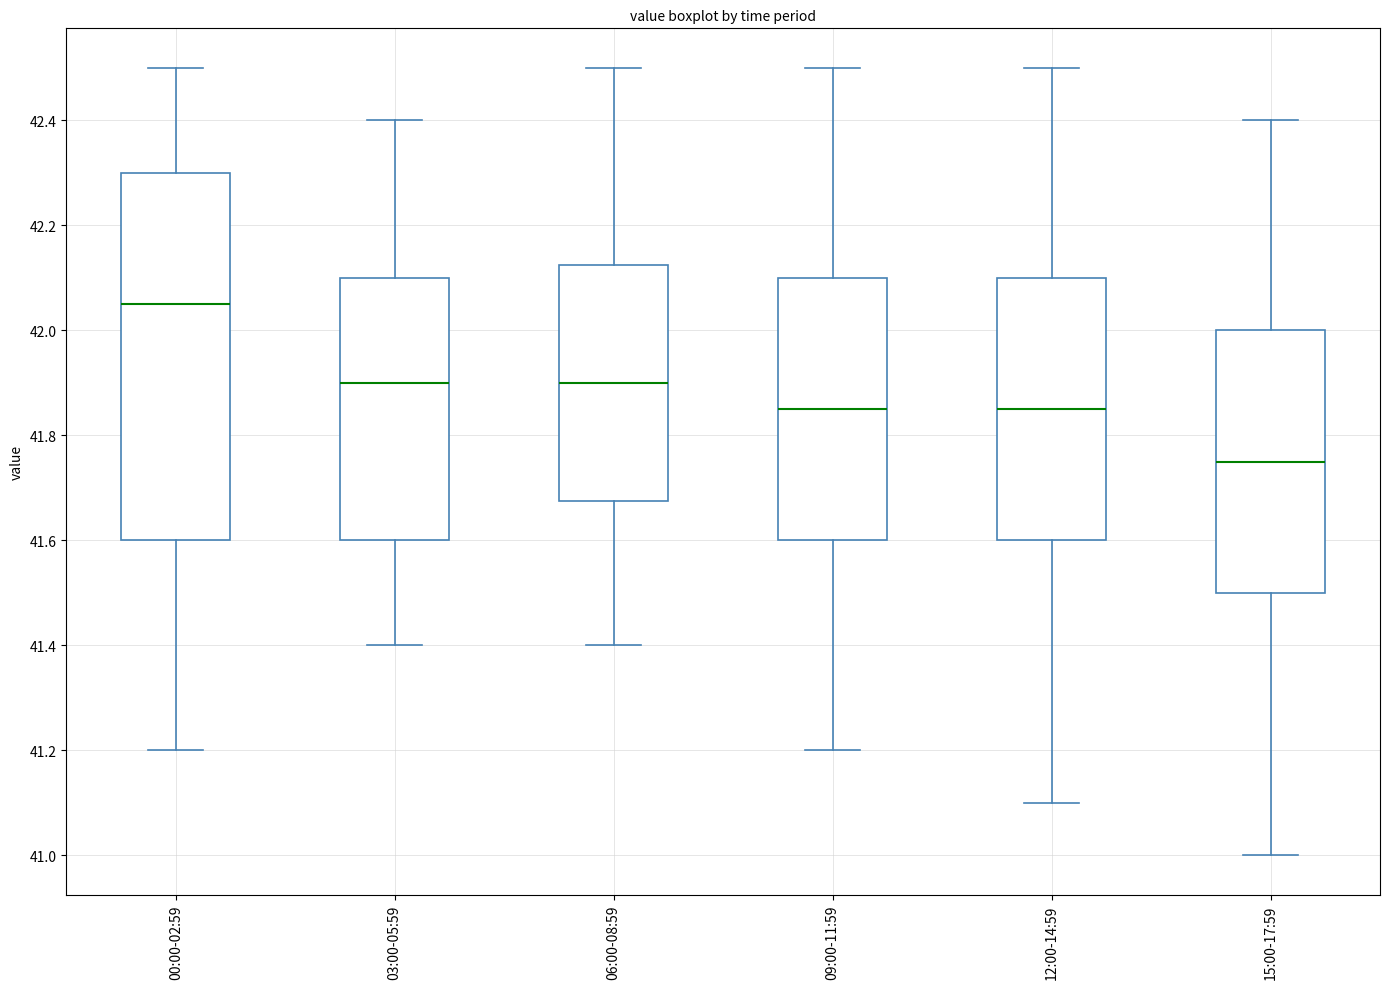

Reading left to right, read every box against the y-axis: the position of its median line, the range the box covers, and the ends of its whiskers. The values are not printed on the chart, so give them approximately, as read against the axis.

00:00-02:59: median 42.06, box 41.60 to 42.30, whiskers 41.20 to 42.50
03:00-05:59: median 41.90, box 41.60 to 42.10, whiskers 41.40 to 42.40
06:00-08:59: median 41.90, box 41.68 to 42.12, whiskers 41.40 to 42.50
09:00-11:59: median 41.86, box 41.60 to 42.10, whiskers 41.20 to 42.50
12:00-14:59: median 41.86, box 41.60 to 42.10, whiskers 41.10 to 42.50
15:00-17:59: median 41.76, box 41.50 to 42.00, whiskers 41.00 to 42.40